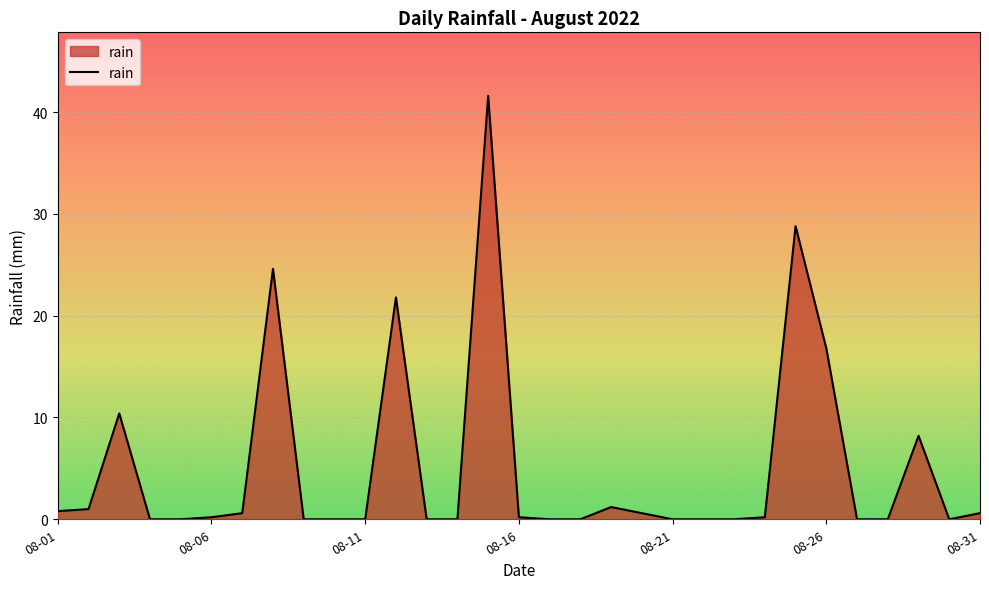

Reading right to left, extract all data points from this chart.

0.6	0.0	8.2	0.0	0.0	16.8	28.8	0.2	0.0	0.0	0.0	0.6	1.2	0.0	0.0	0.2	41.6	0.0	0.0	21.8	0.0	0.0	0.0	24.6	0.6	0.2	0.0	0.0	10.4	1.0	0.8